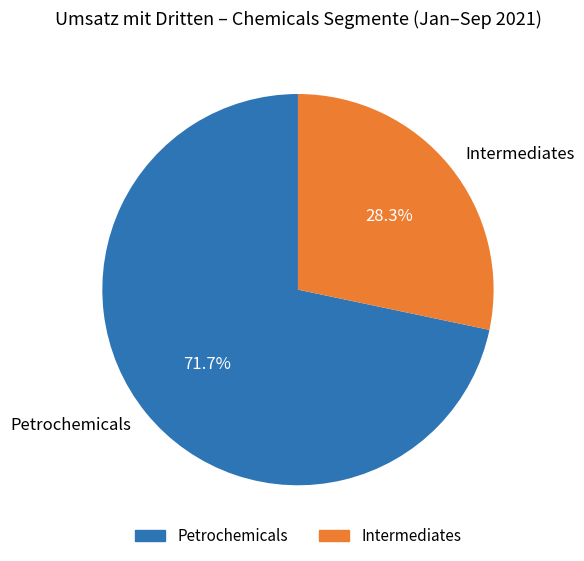

To the nearest percent, what is the difference between the largest and smallest slice percentages?

43%